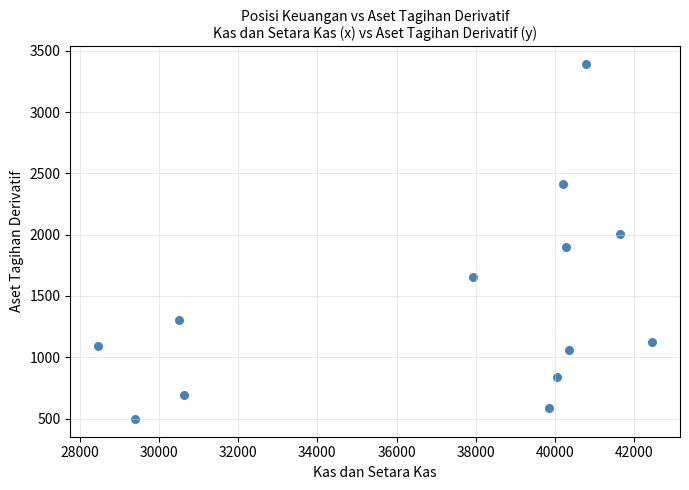

What is the range of Y values (max minus min)?

2894.7